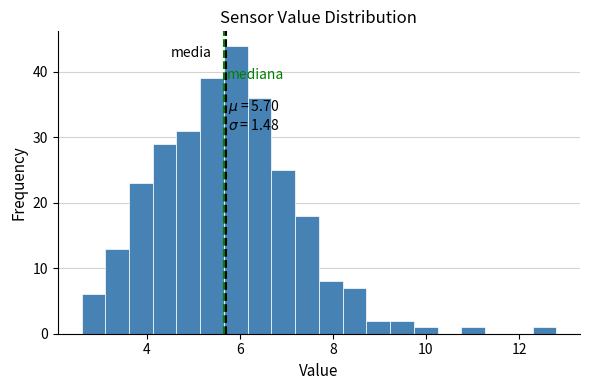

Read against the x-axis, roughly where is the centre of the tallest bar?

6.0